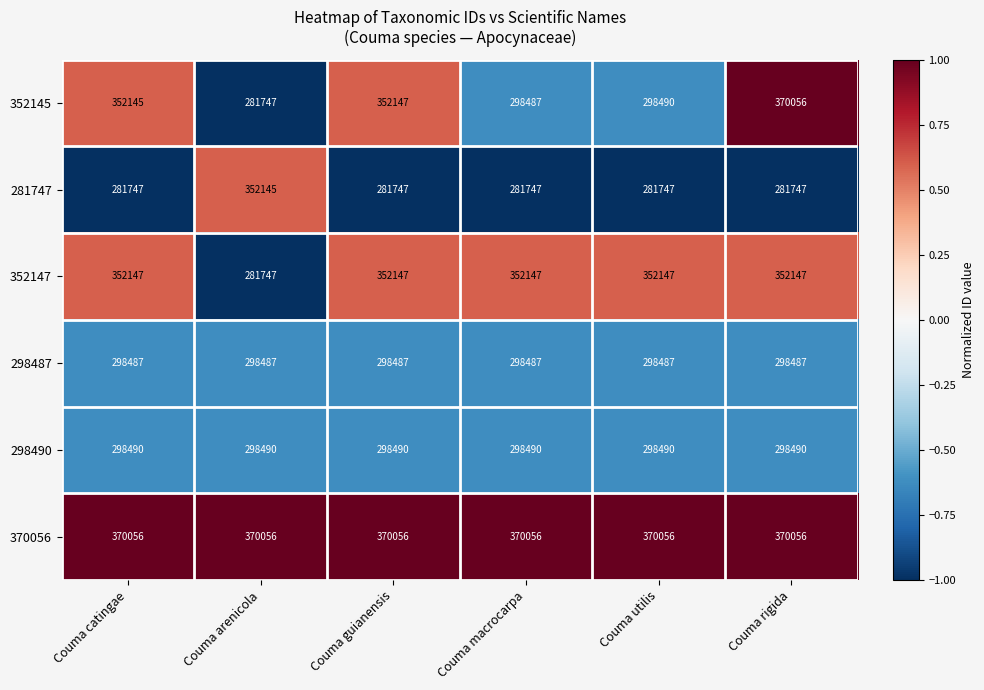

At which category is the sum across all series the highest?

Couma rigida